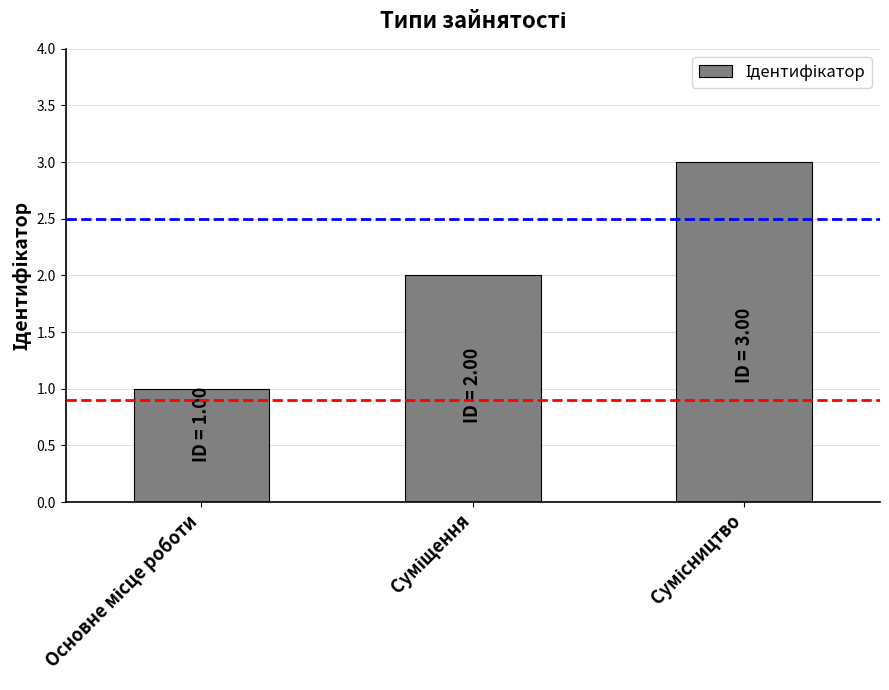

What is the maximum value shown in the chart?

3